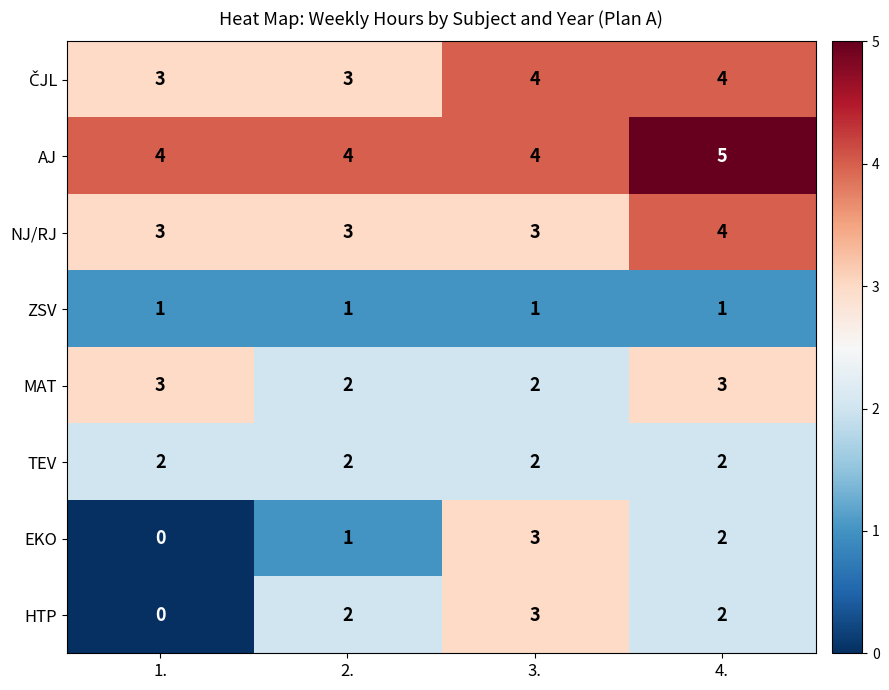

At which label does EKO reach its peak?

3.